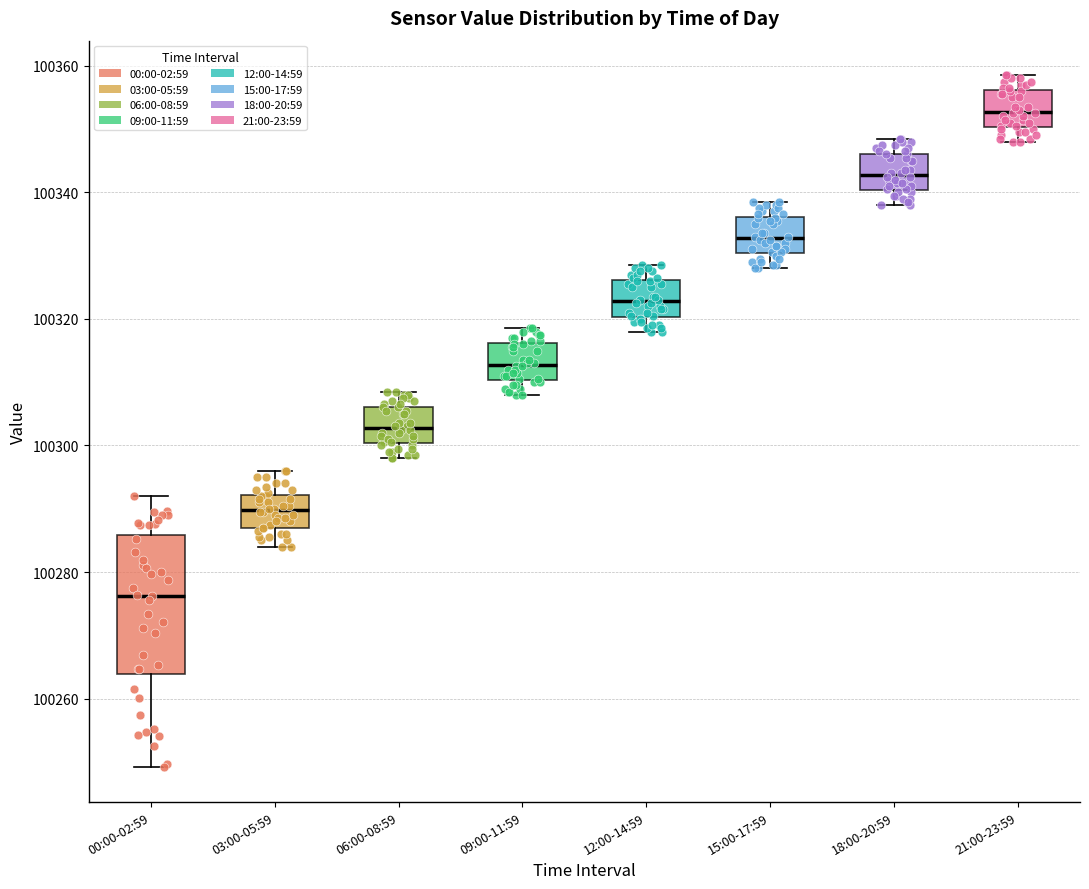

Where does the lower whisker of the box for 15:00-17:59 end on the y-axis? The values are not printed on the chart, so give them approximately, as read against the axis.

100328